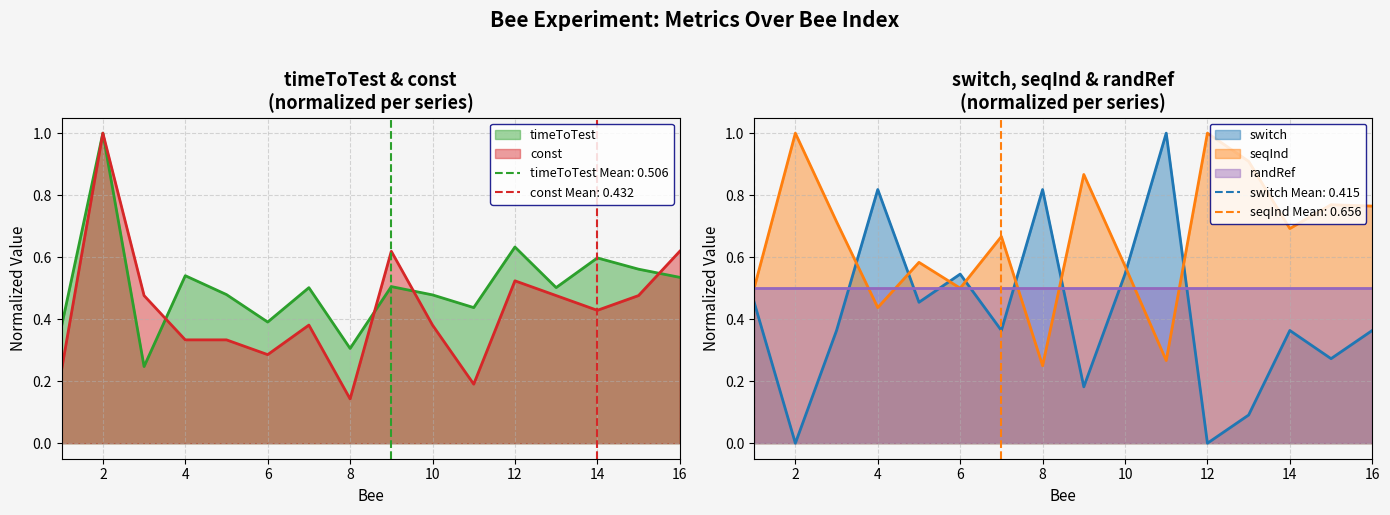

List the labels in order of const value, largest first.

2, 9, 16, 12, 3, 13, 15, 14, 7, 10, 4, 5, 6, 1, 11, 8